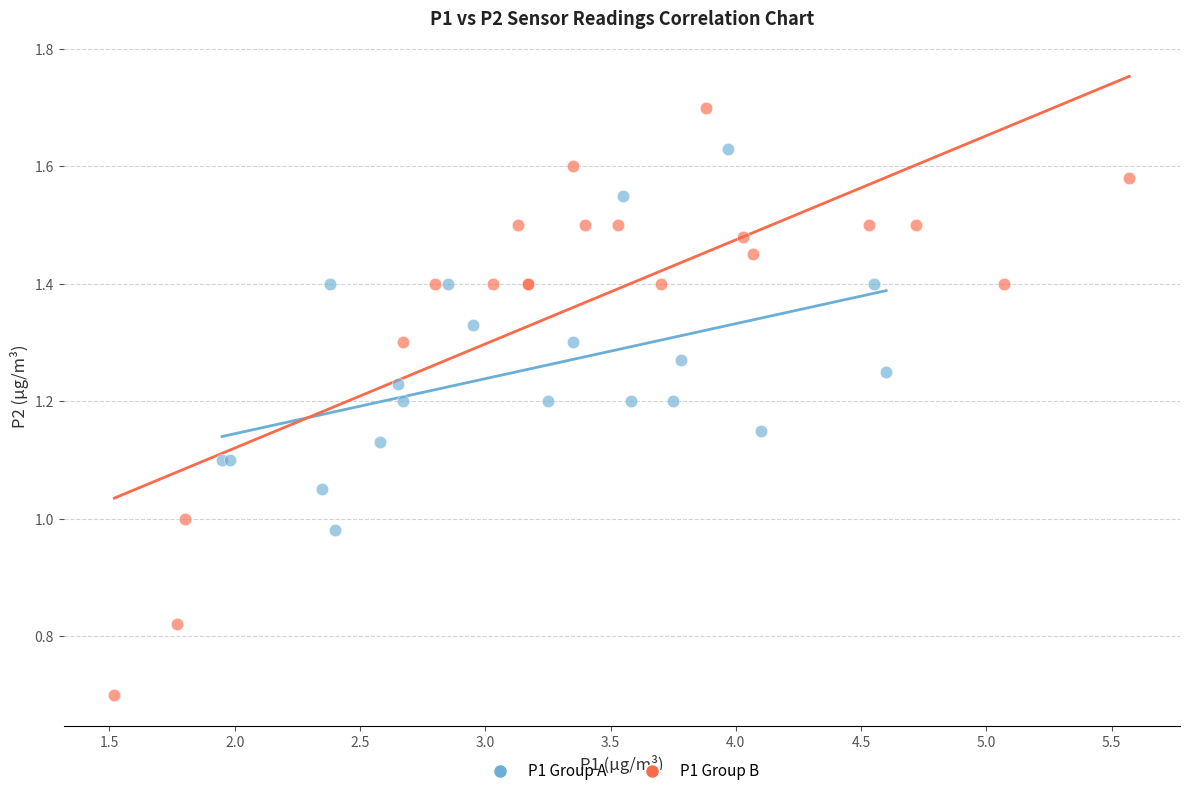

Which series reaches the maximum Y coordinate?

P1 Group B